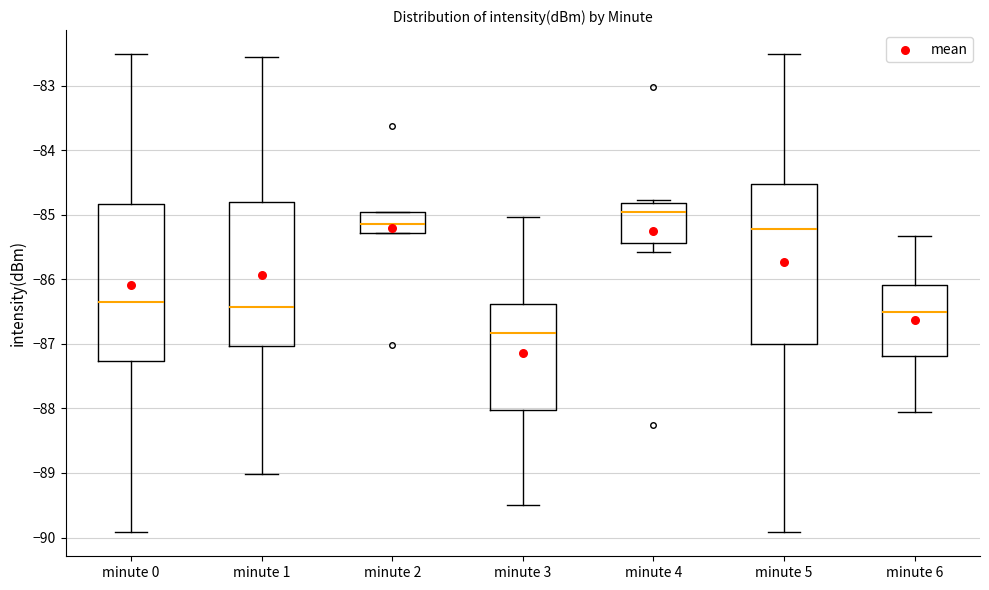

Reading left to right, read every box against the y-axis: the position of its median line, the range the box covers, and the ends of its whiskers. The values are not printed on the chart, so give them approximately, as read against the axis.

minute 0: median -86.3, box -87.3 to -84.8, whiskers -89.9 to -82.5
minute 1: median -86.4, box -87.0 to -84.8, whiskers -89.0 to -82.6
minute 2: median -85.1, box -85.3 to -84.9, whiskers -85.3 to -84.9
minute 3: median -86.8, box -88.0 to -86.4, whiskers -89.5 to -85.0
minute 4: median -85.0, box -85.4 to -84.8, whiskers -85.6 to -84.8 (just above the box's upper edge)
minute 5: median -85.2, box -87.0 to -84.5, whiskers -89.9 to -82.5
minute 6: median -86.5, box -87.2 to -86.1, whiskers -88.0 to -85.3